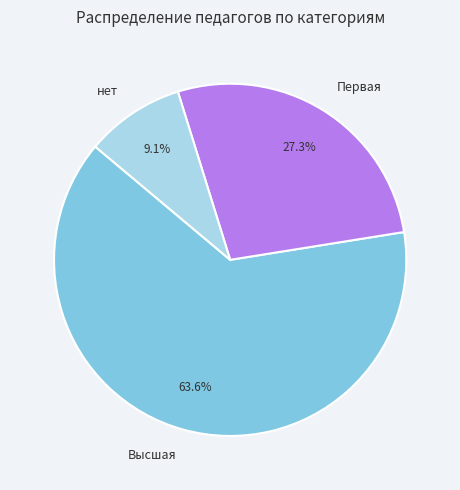

To the nearest percent, what portion does Первая represent?

27%